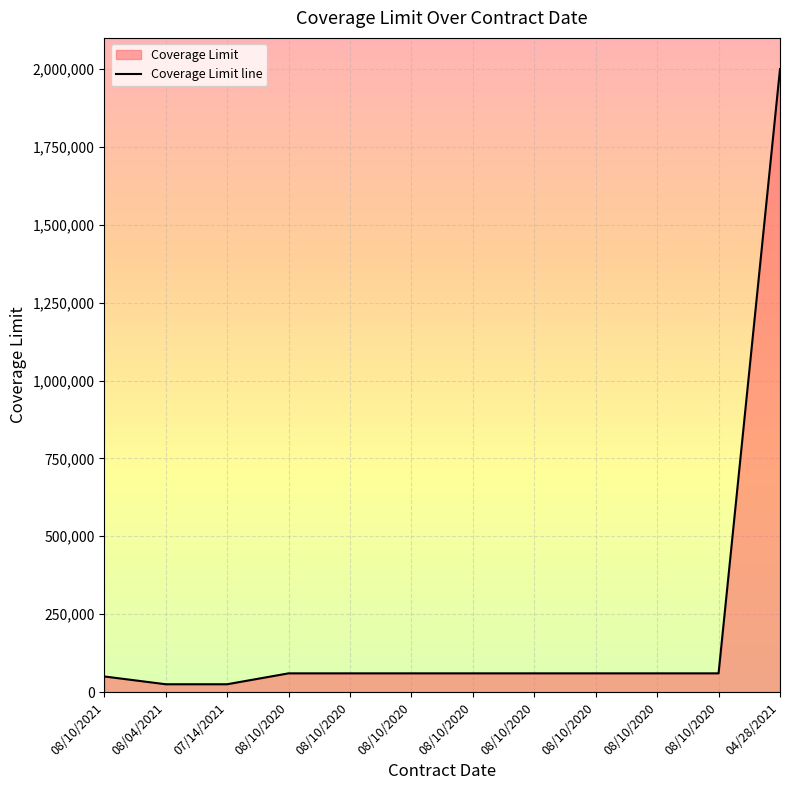

What is the label of the 7th point from the left?

08/10/2020